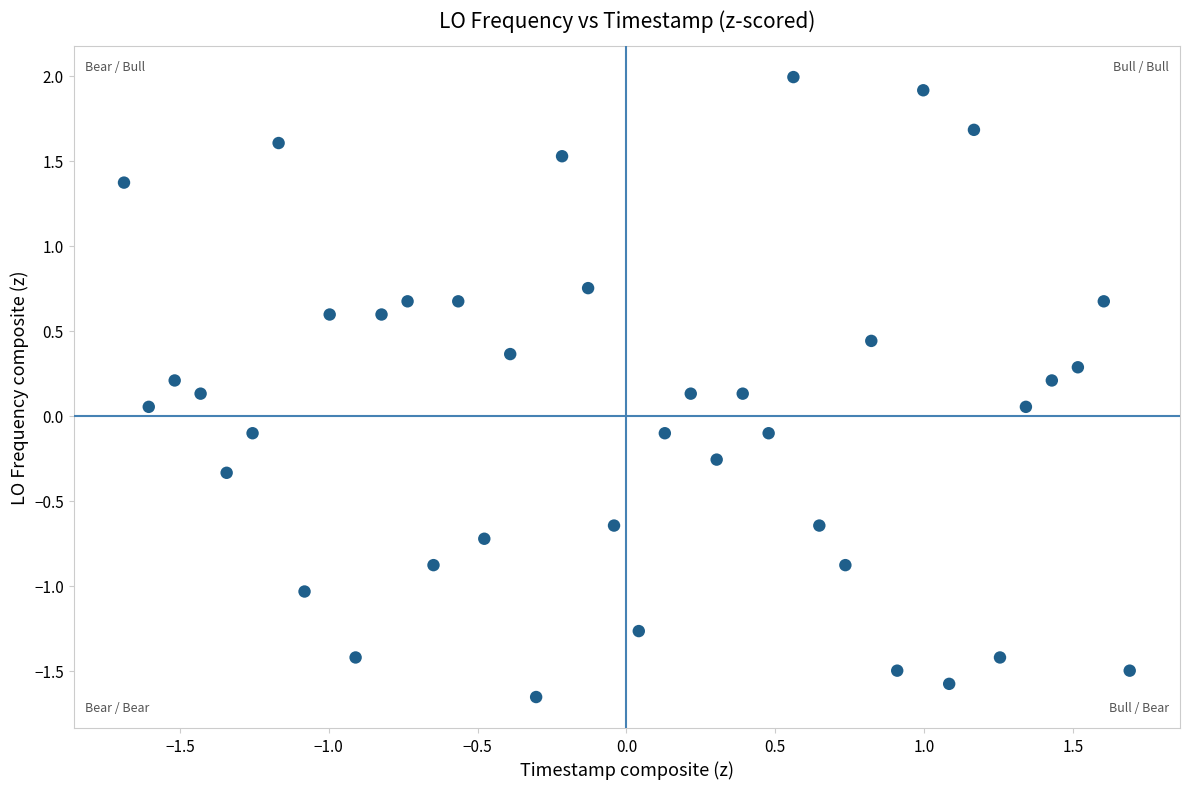

What is the range of Y values (max minus min)?

3.6